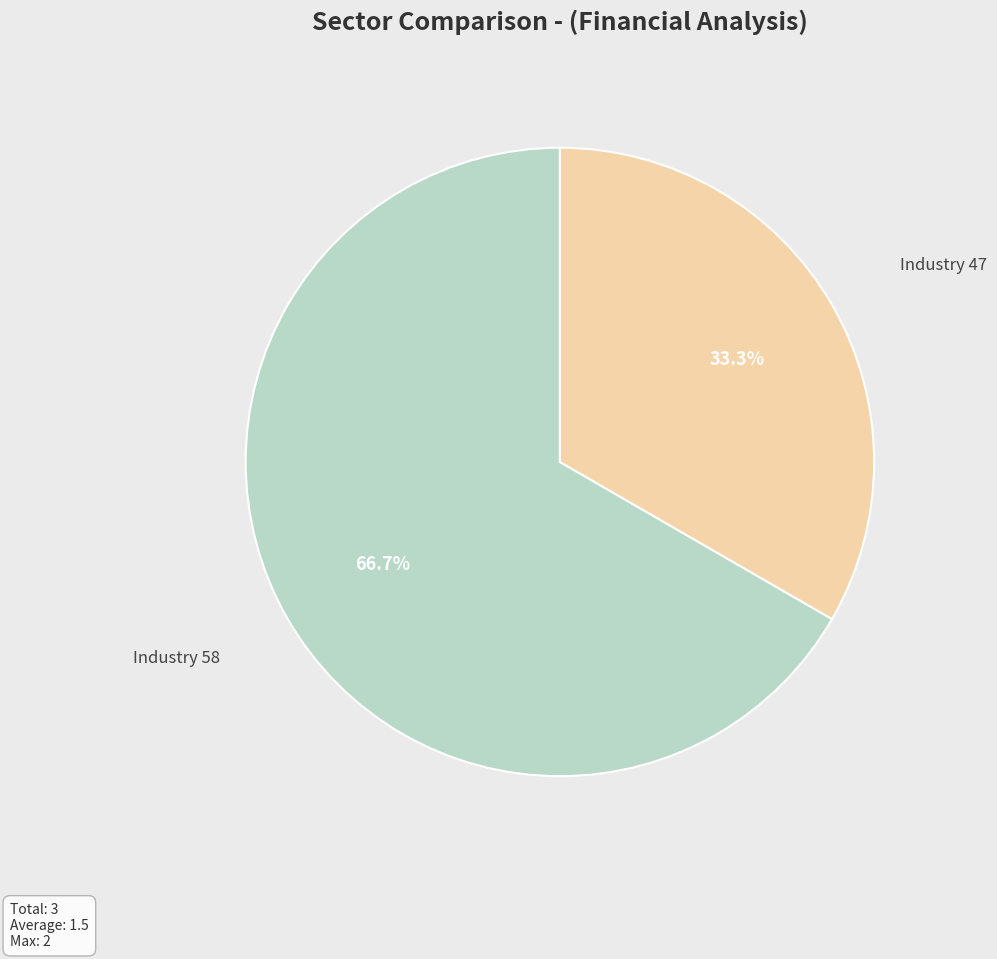

How many slices are in this pie chart?

2